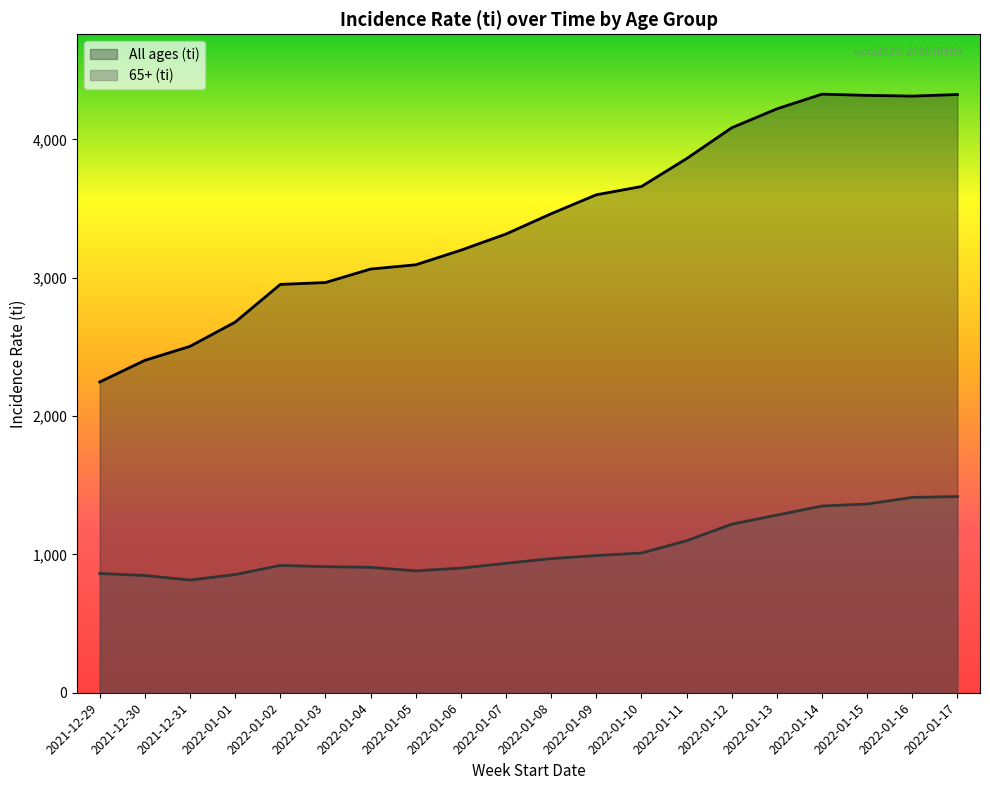

At which category is the sum across all series the highest?

2022-01-17